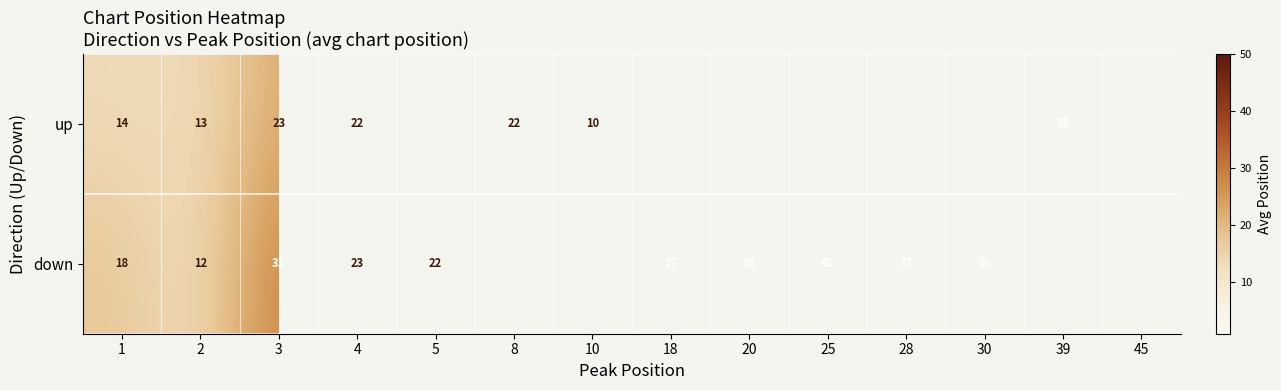

What is the total value across all series at 3?

54.0